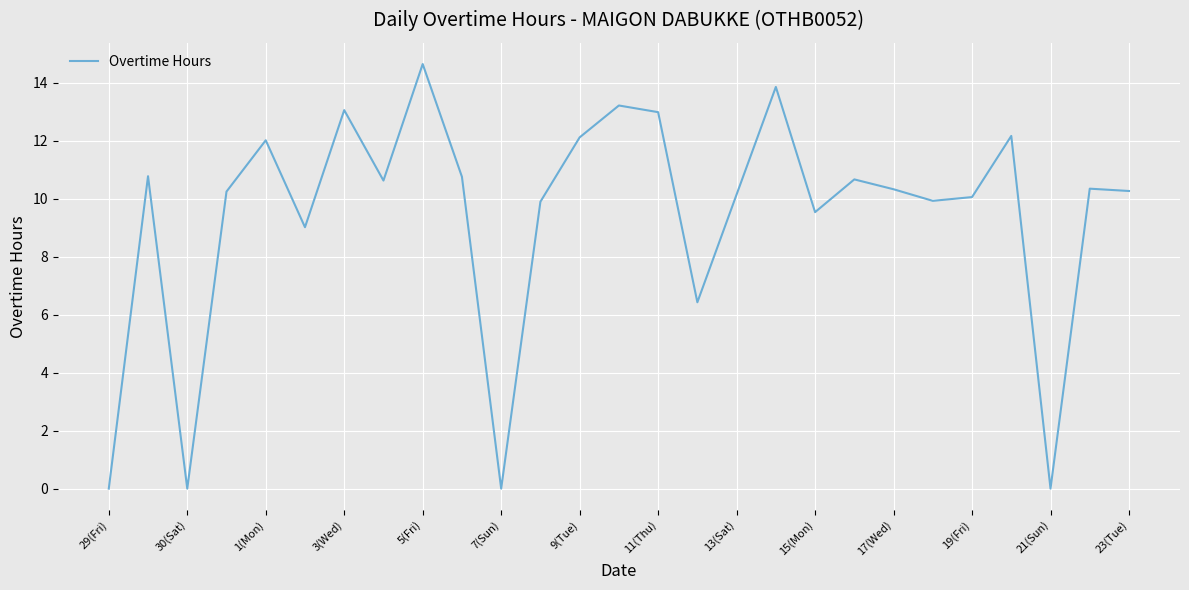

How many lines are shown in the chart?

1